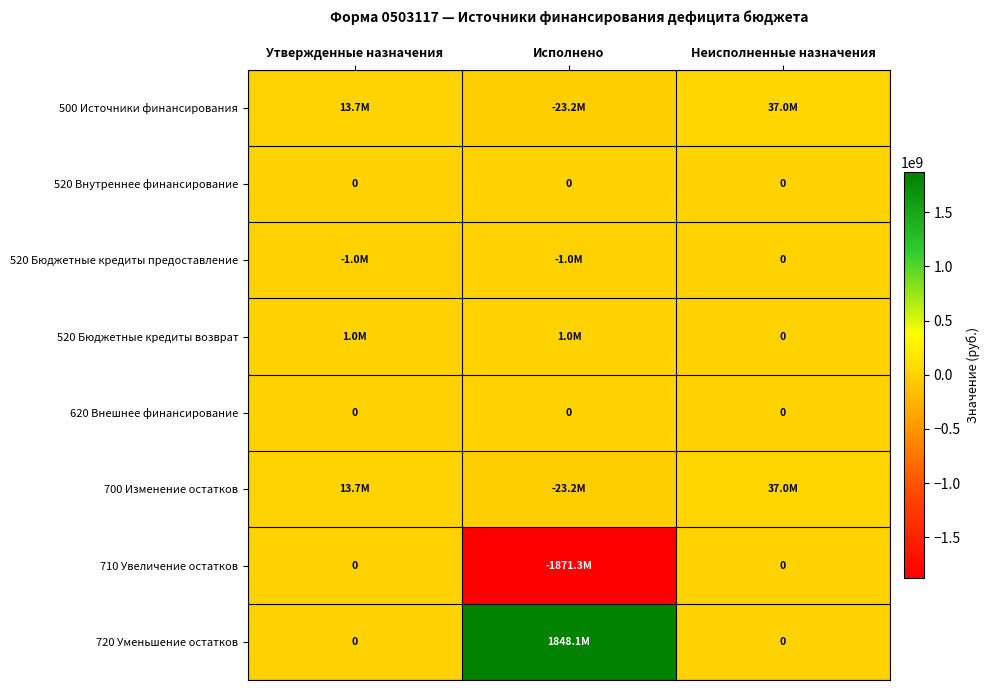

How many values in 700 Изменение остатков are above zero?

2